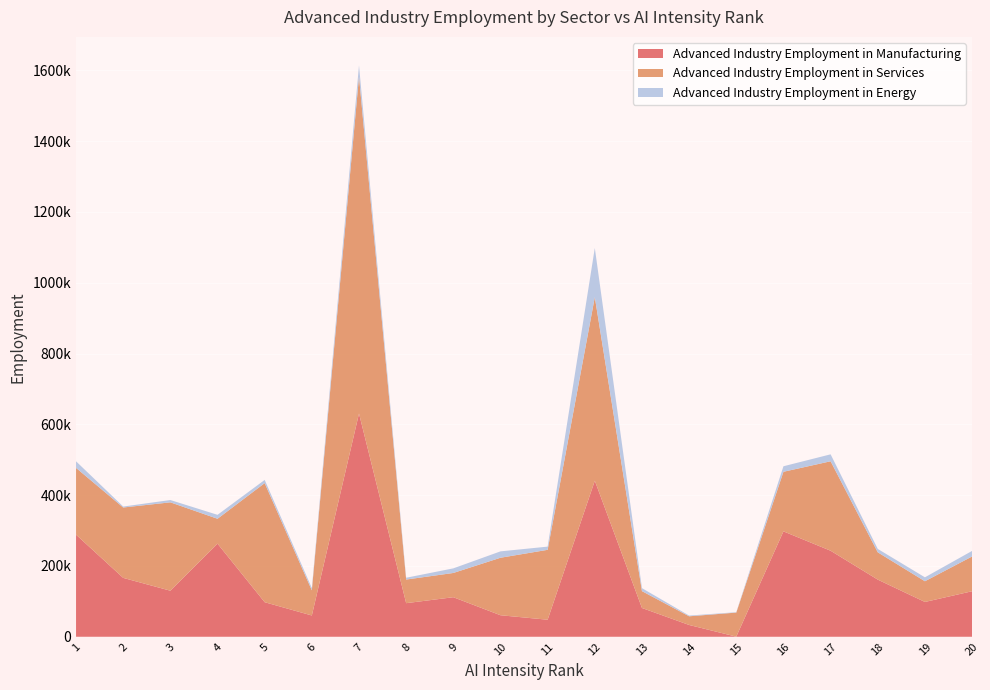

Reading right to left, what are all the values shown in this chart?

Advanced Industry Employment in Manufacturing: 128600	98300	161400	243000	297700	300	33300	81300	440800	48100	60800	111700	94900	630600	60100	97600	263000	130100	166300	288400
Advanced Industry Employment in Services: 98200	58500	77100	252700	168300	68000	24500	47600	518500	197500	162400	68500	66700	951800	71000	336400	70300	249600	198800	188600
Advanced Industry Employment in Energy: 15700	11100	9600	19600	15600	1100	2100	8400	138800	9000	18000	13000	5100	31300	6400	9000	11100	6500	2700	18600